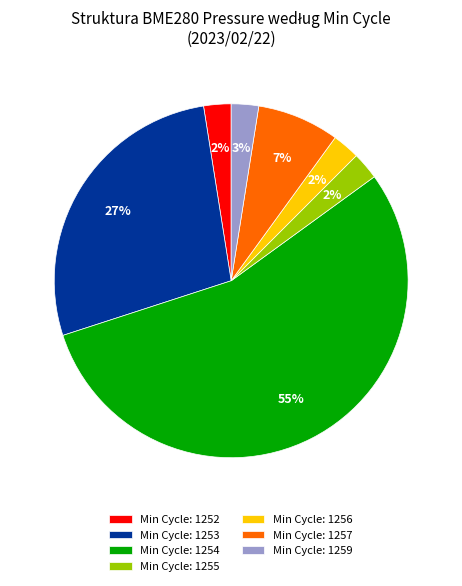

To the nearest percent, what percentage of the pie is Min Cycle: 1256?

2%